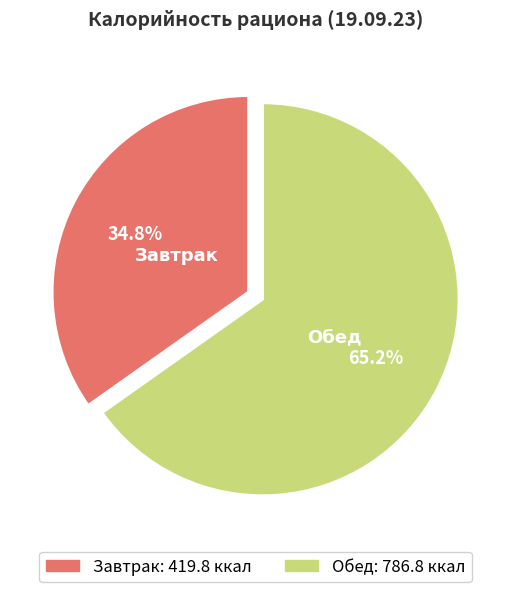

What is the majority slice?

Обед